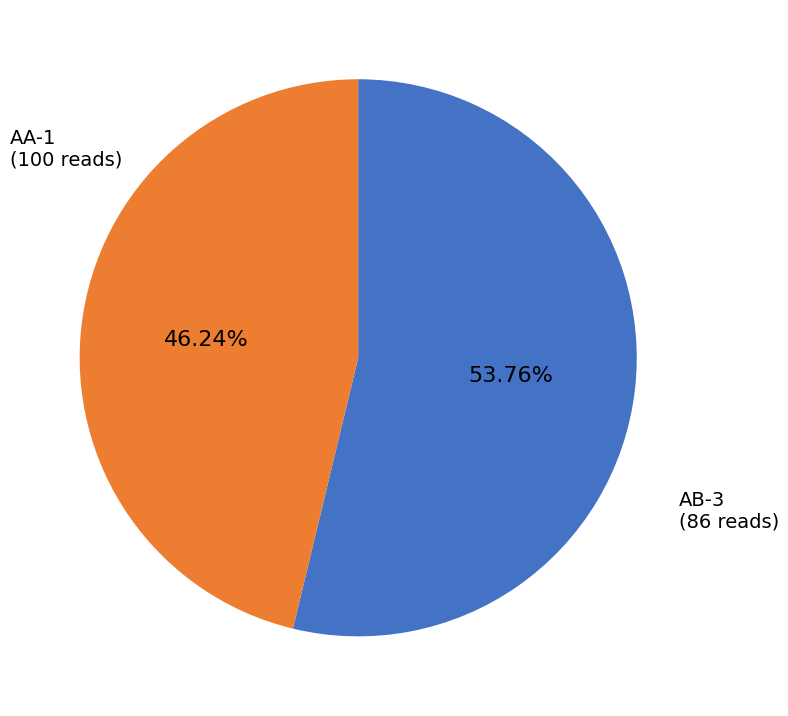

What portion of the pie excludes AA-1?

46.2%